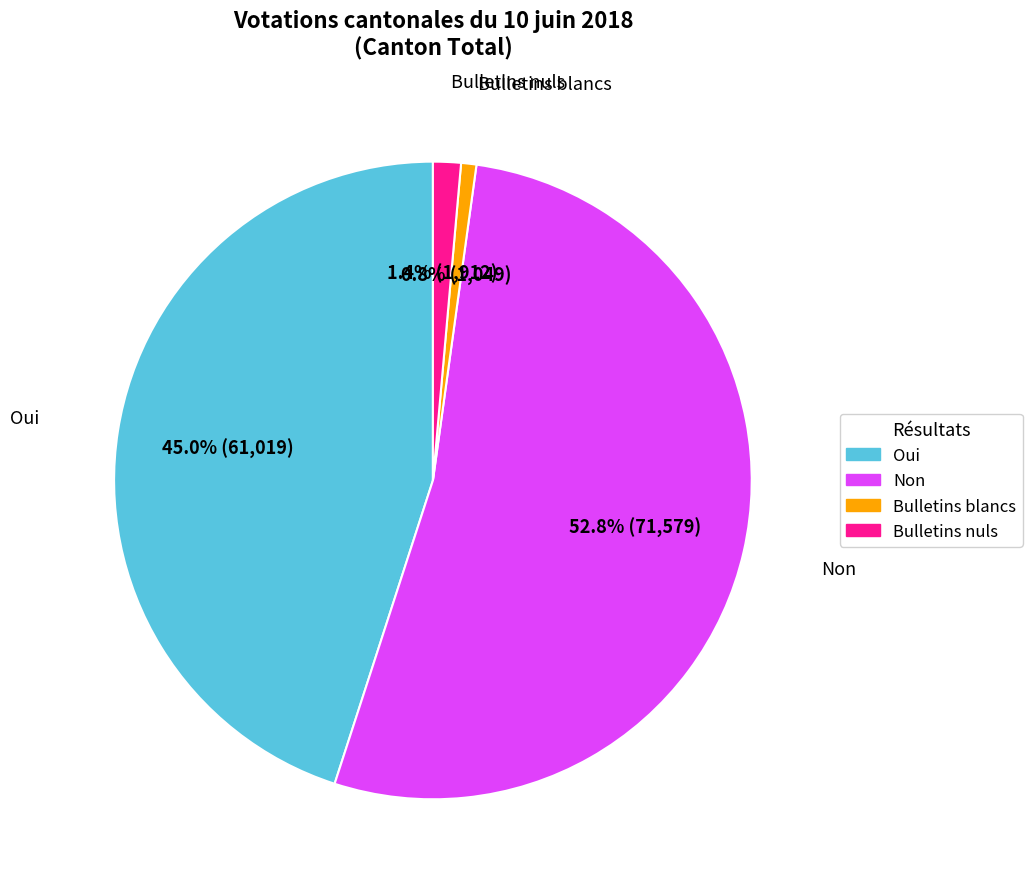

Is it true that Bulletins blancs is 1% of the pie?

True